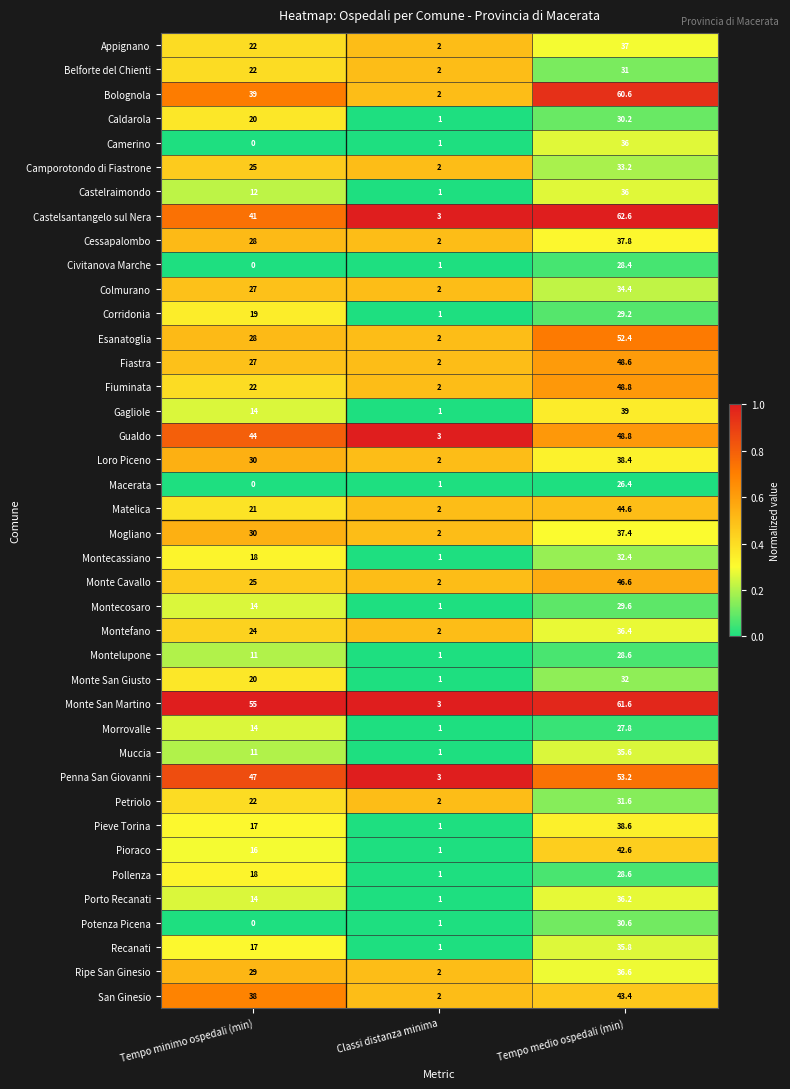

Which label corresponds to the largest value in the chart?

Tempo medio ospedali (min)